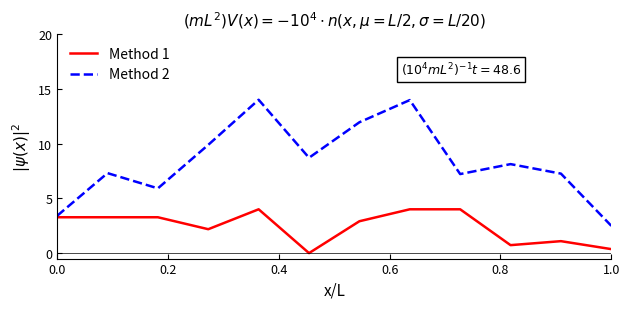

List the series in order of their overall mean, lowest first.

Method 1, Method 2